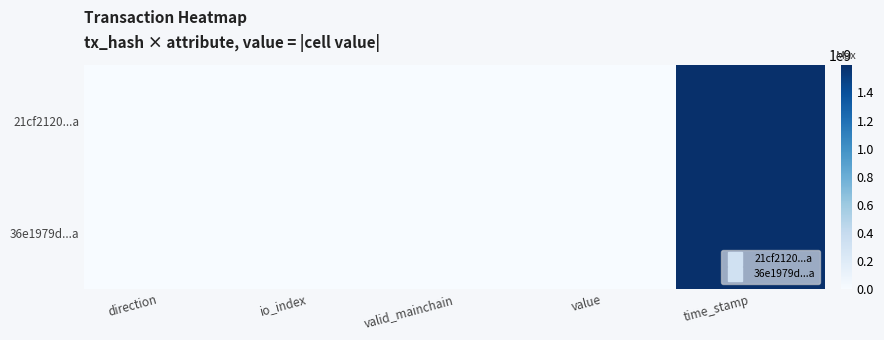

At how many categories does at least one series exceed 716864938?

1